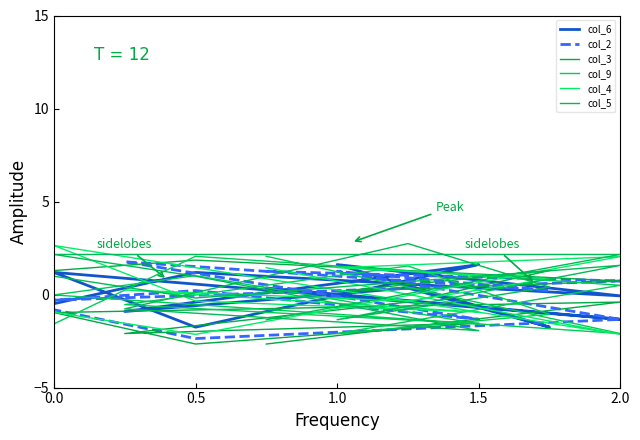

At which category is the sum across all series the highest?

1.0